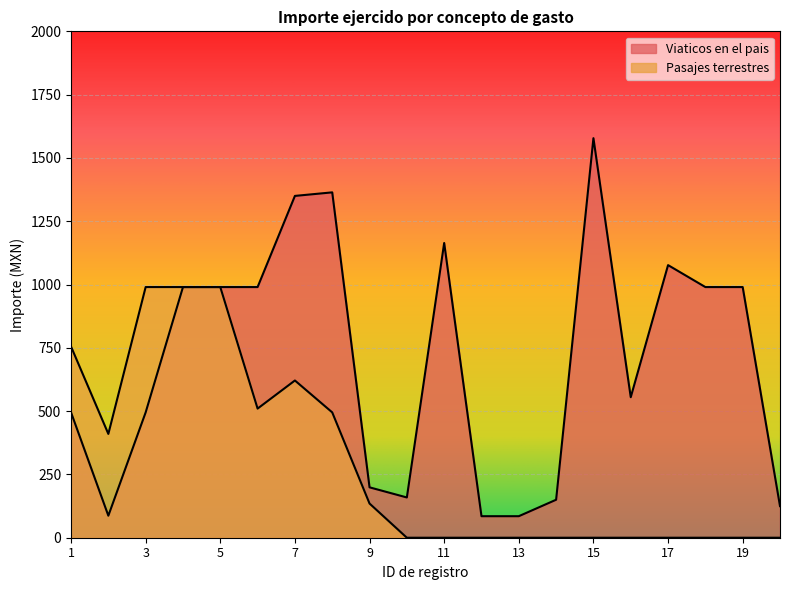

Reading left to right, list all the values displayed in this chart.

Viaticos en el pais: 495.0	87.0	495.0	990.0	990.0	990.0	1350.0	1364.0	199.0	159.0	1164.0	85.0	85.0	150.0	1578.0	555.0	1076.7	990.0	990.0	124.8
Pasajes terrestres: 755.0	410.0	990.0	990.0	990.0	510.0	621.0	495.0	135.0	0.0	0.0	0.0	0.0	0.0	0.0	0.0	0.0	0.0	0.0	0.0